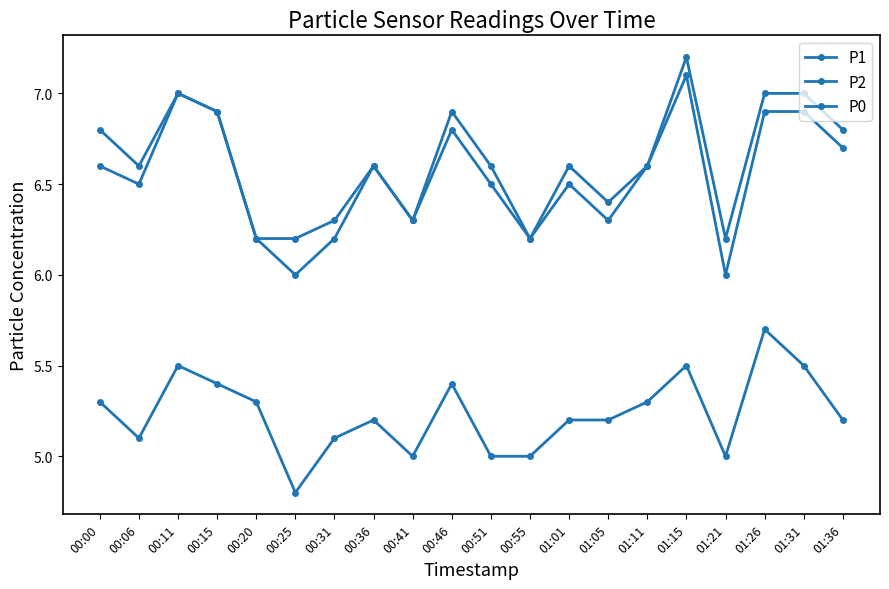

How many distinct data groups are displayed?

3